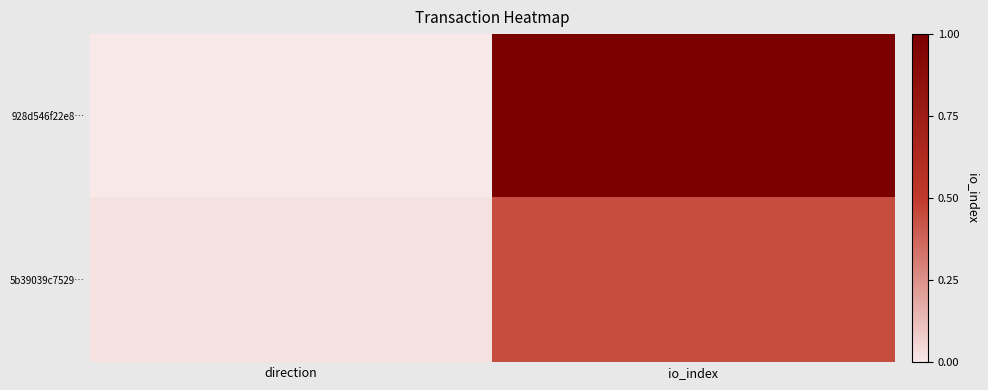

Reading right to left, extract all data points from this chart.

928d546f22e8…: io_index=1.0	direction=0.0
5b39039c7529…: io_index=0.4	direction=0.0